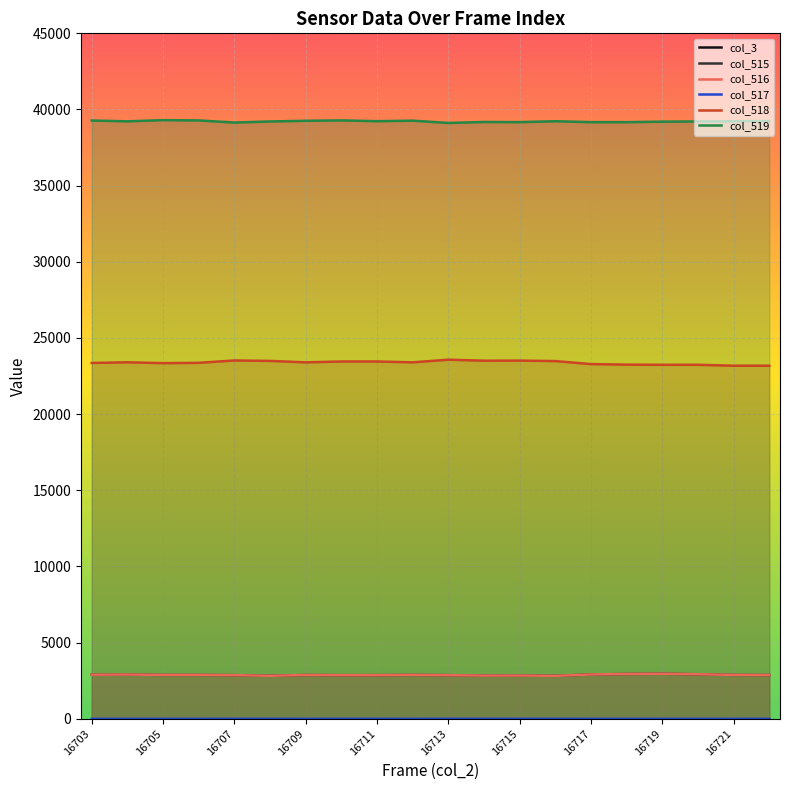

True or false: col_518 has a value of 10004 at 16721.

False